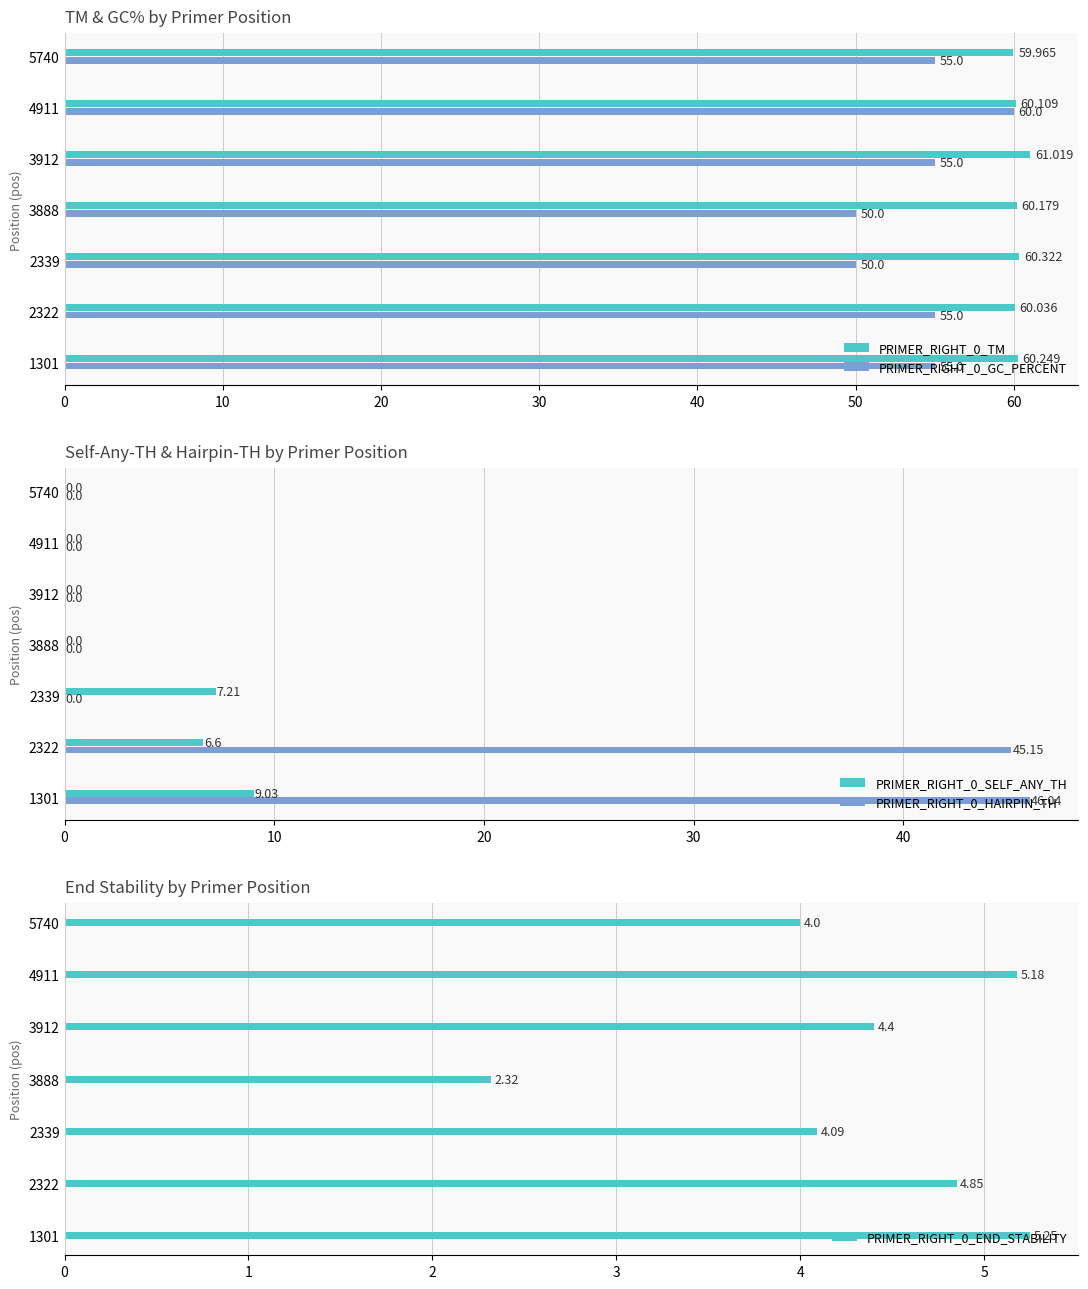

Rank the series by their maximum value, from lowest to highest.

PRIMER_RIGHT_0_END_STABILITY, PRIMER_RIGHT_0_SELF_ANY_TH, PRIMER_RIGHT_0_HAIRPIN_TH, PRIMER_RIGHT_0_GC_PERCENT, PRIMER_RIGHT_0_TM